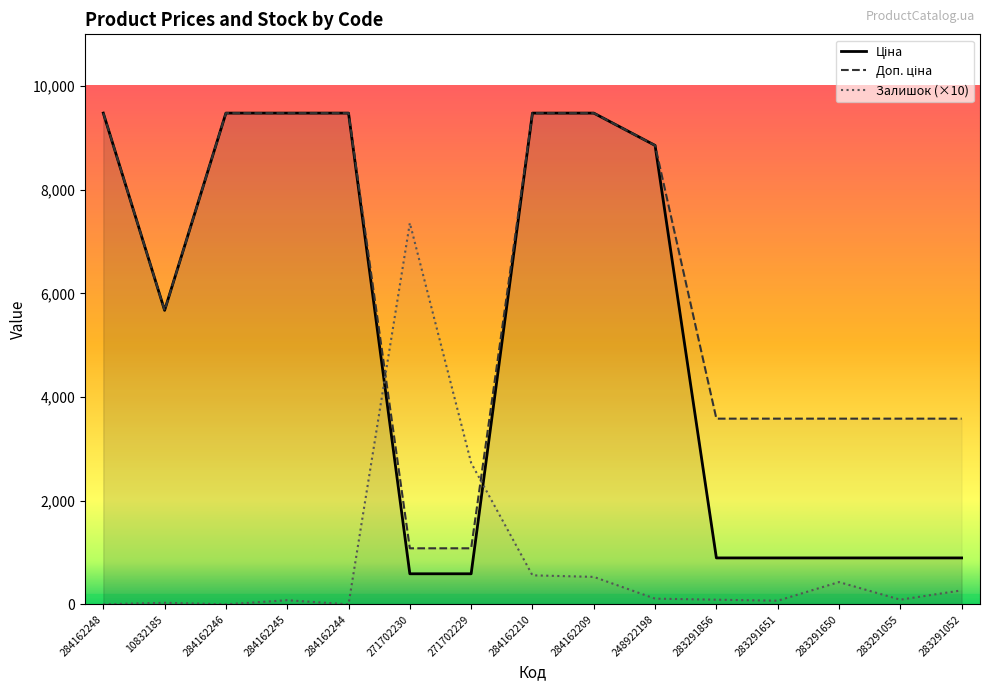

True or false: Залишок and Ціна cross at least once.

True